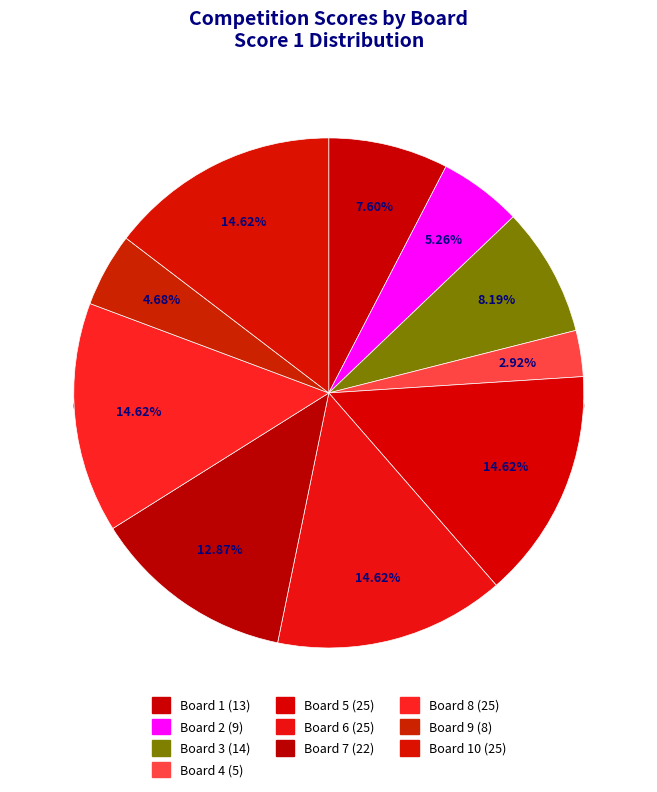

Is it true that Board 3 is 3% of the pie?

False